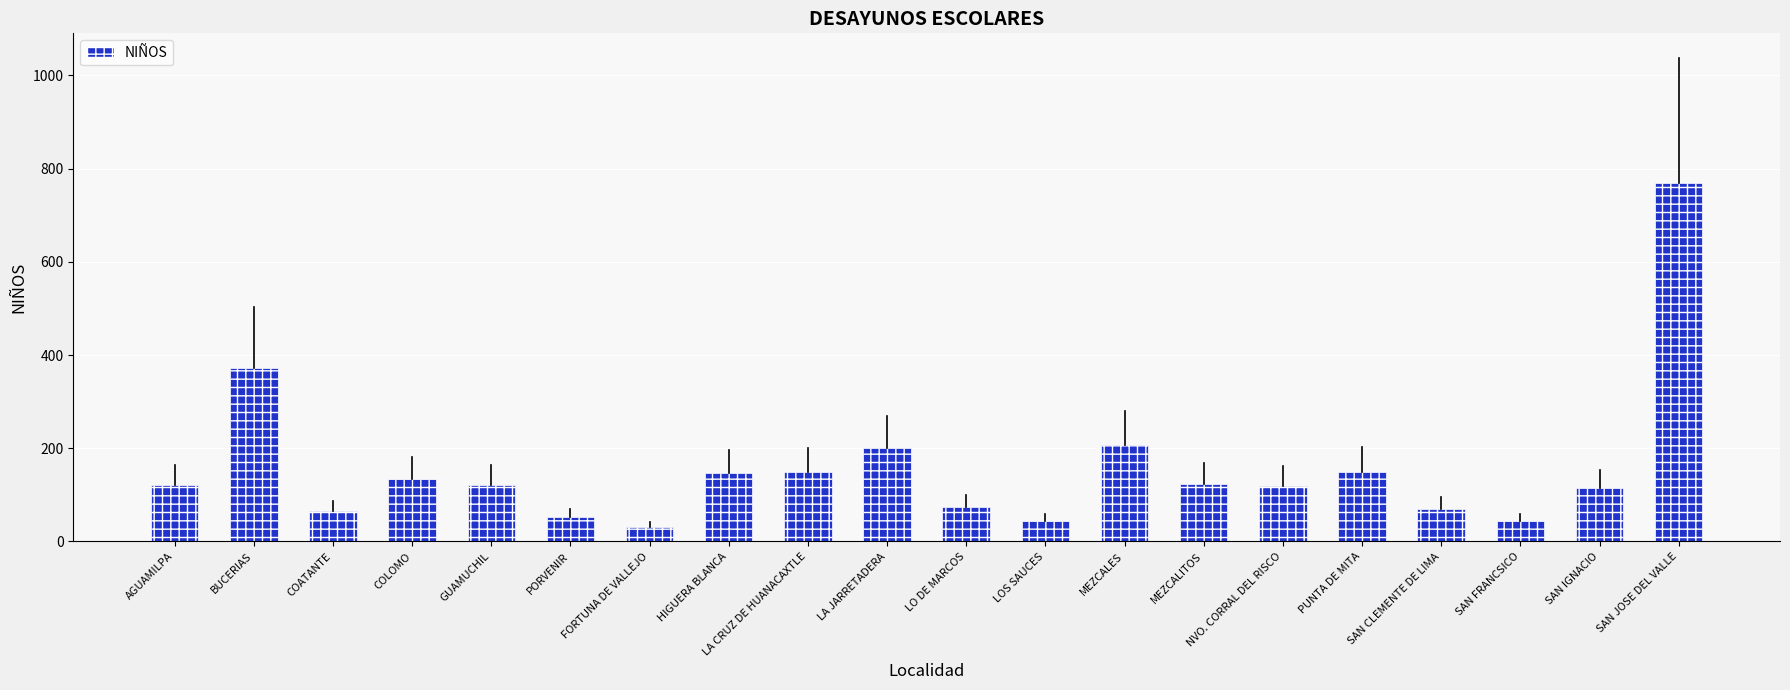

Which category has the highest value across all series?

SAN JOSE DEL VALLE